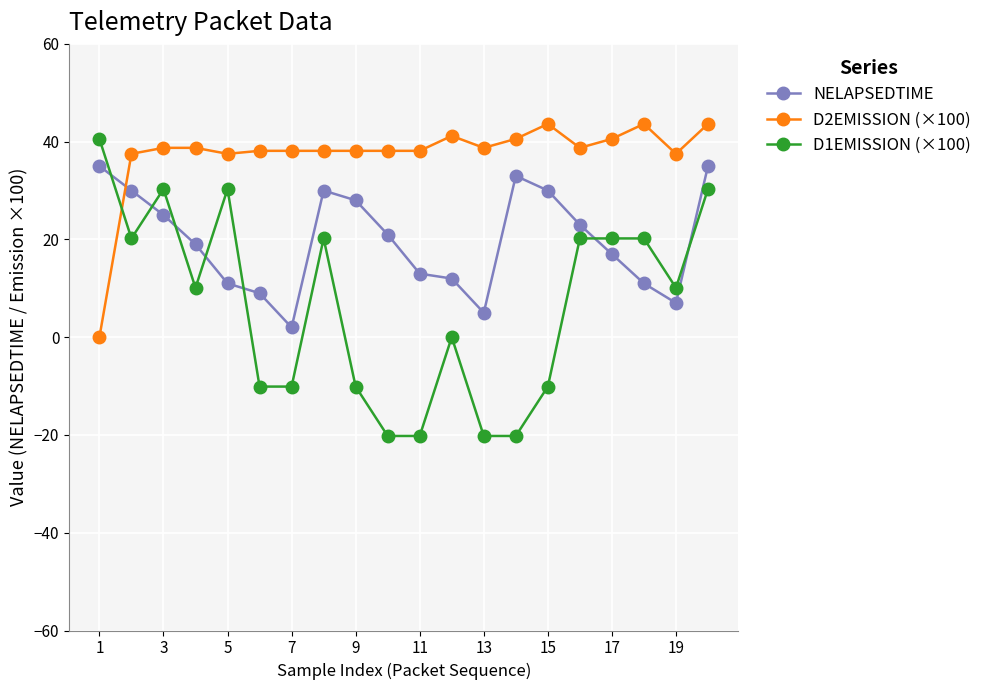

Which series ends up on top after the final intersection of NELAPSEDTIME and D2EMISSION (×100)?

D2EMISSION (×100)